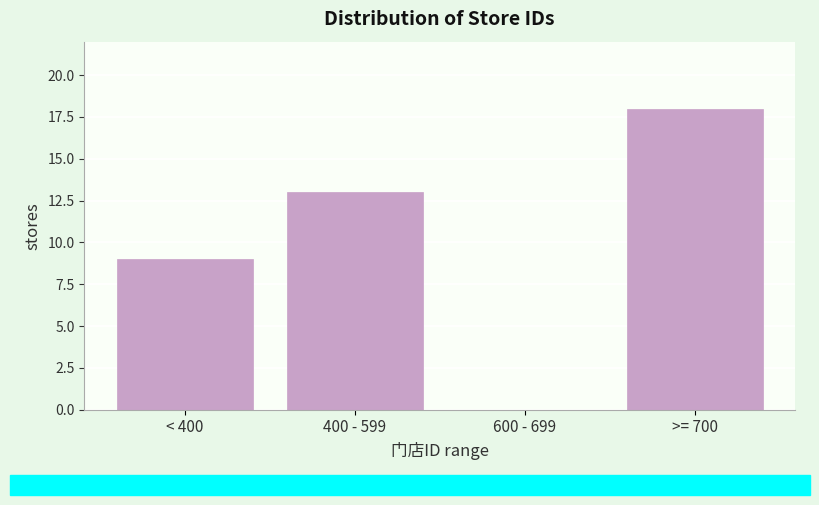

Reading left to right, what are all the values shown in this chart?

< 400=9	400 - 599=13	600 - 699=0	>= 700=18